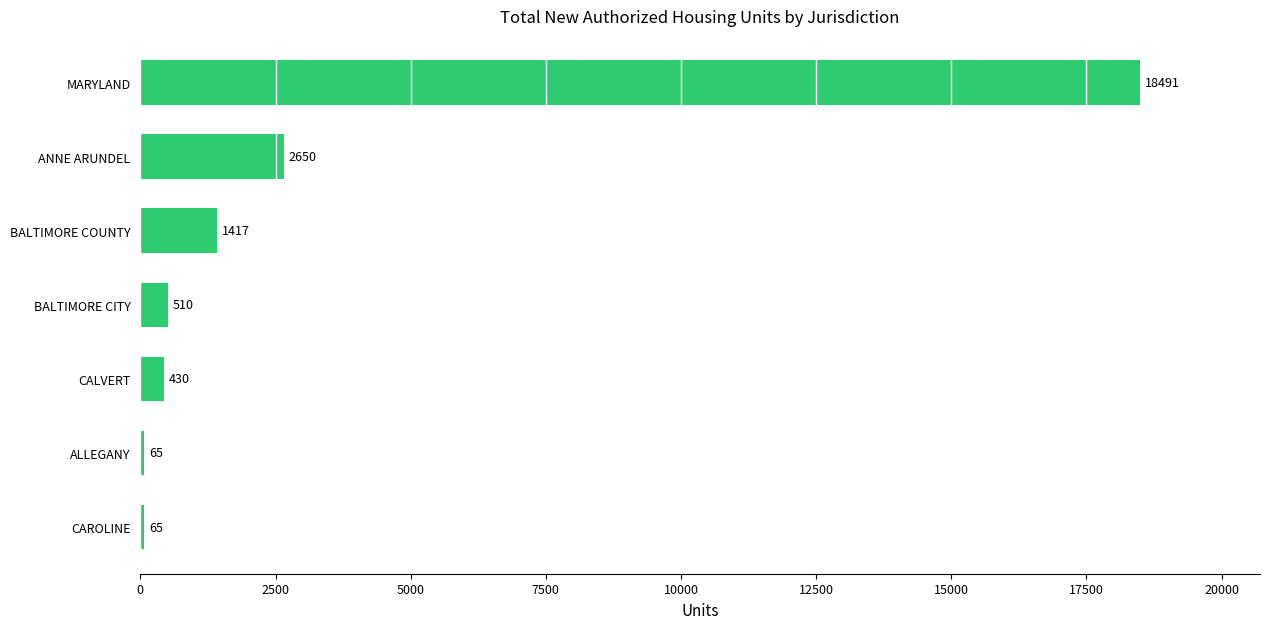

What is the change in value from ANNE ARUNDEL to MARYLAND?

+15841